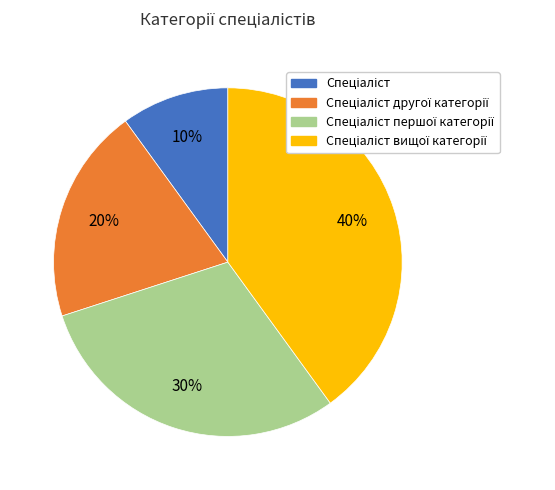

Is there a majority slice in this chart?

No